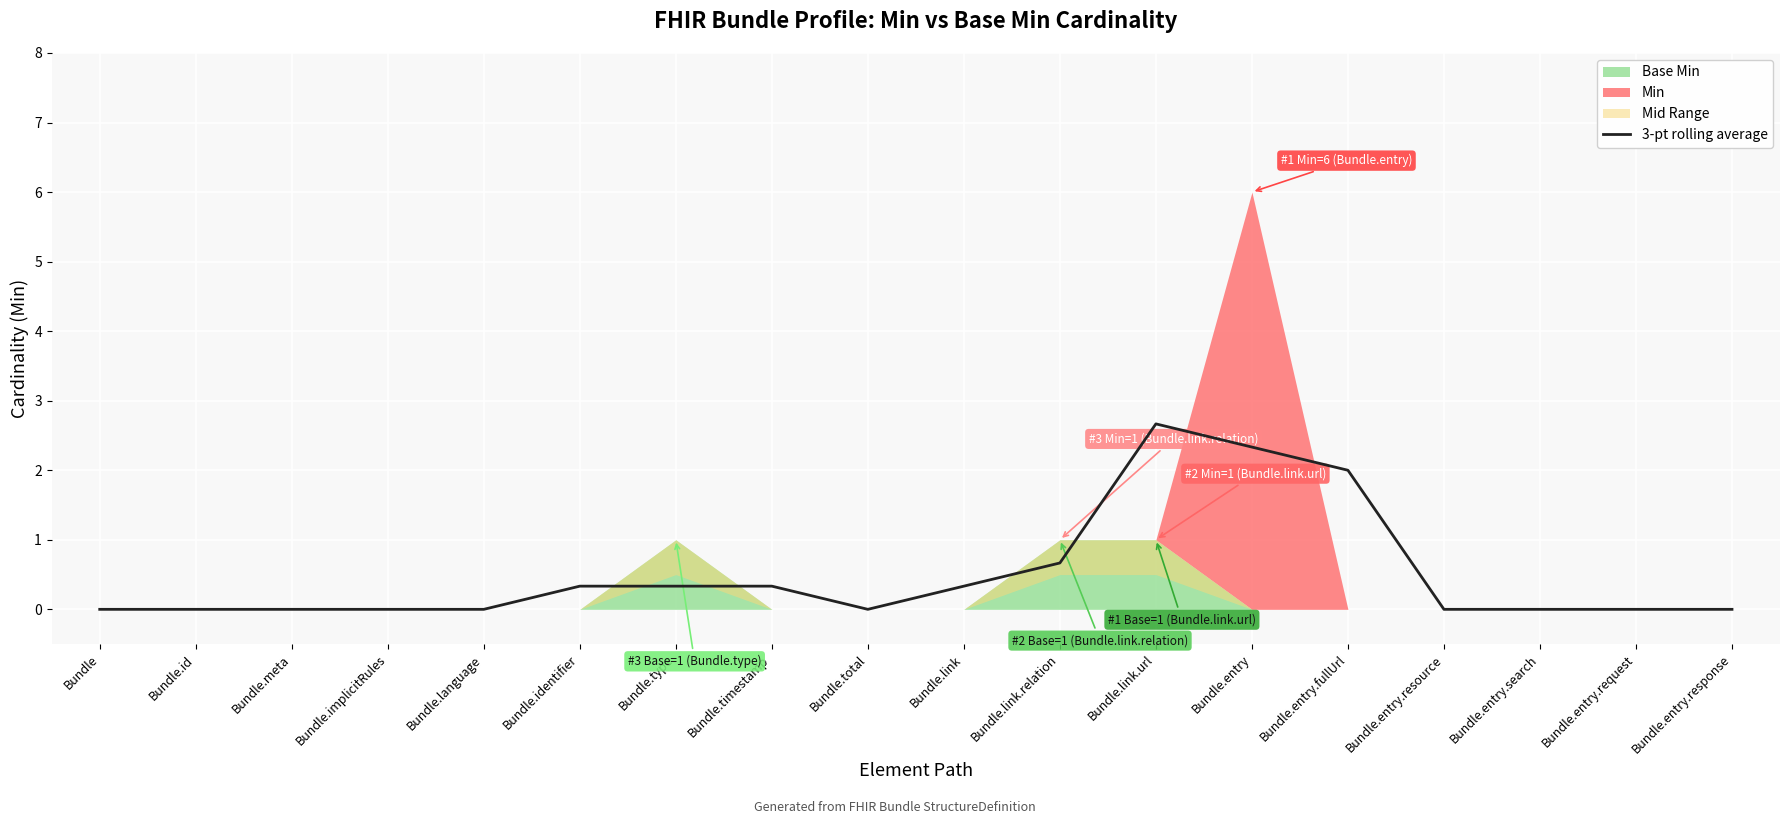

What is the change in value from Bundle.link.url to Bundle.entry.resource?

-2.7